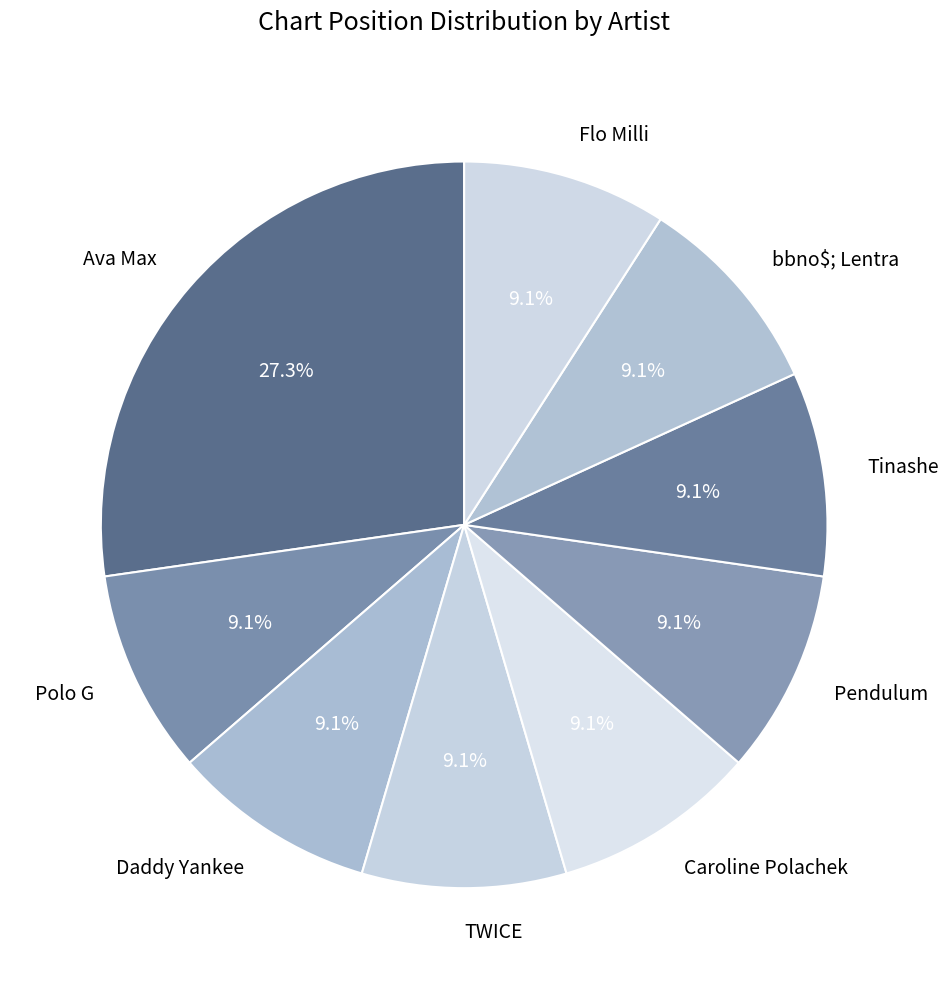

Count the number of slices in the pie.

9